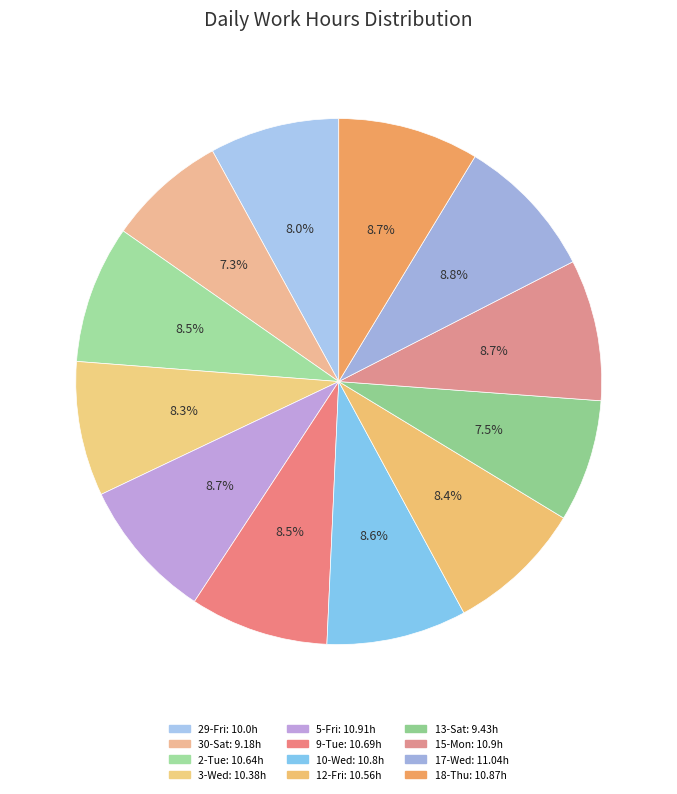

To the nearest percent, what percentage of the pie is 15-Mon?

9%